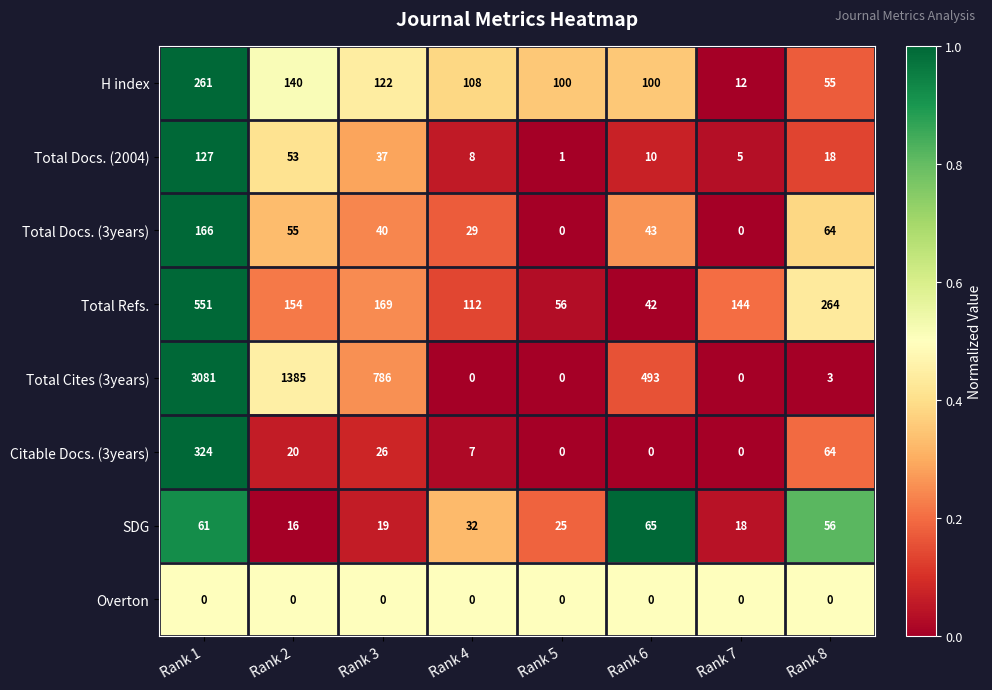

Rank the series by their maximum value, from lowest to highest.

Overton, SDG, Total Docs. (2004), Total Docs. (3years), H index, Citable Docs. (3years), Total Refs., Total Cites (3years)